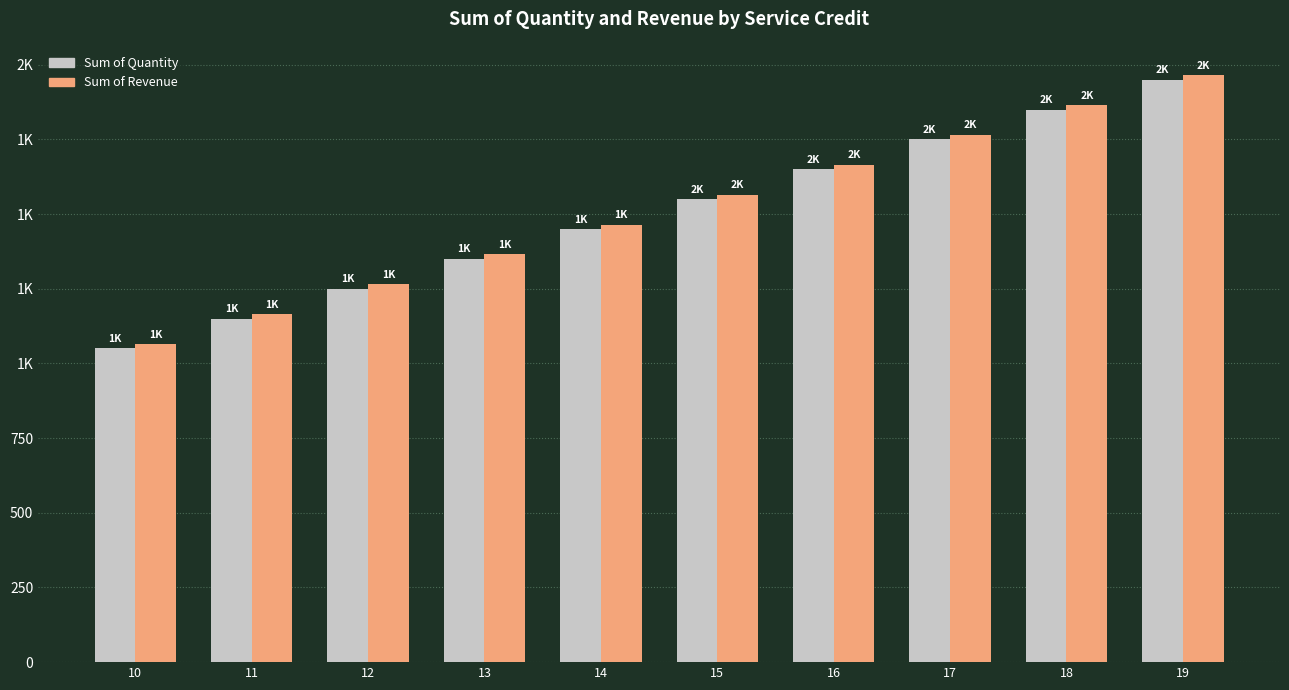

What is the value of the Sum of Revenue bar at the 2nd from the left?

1165